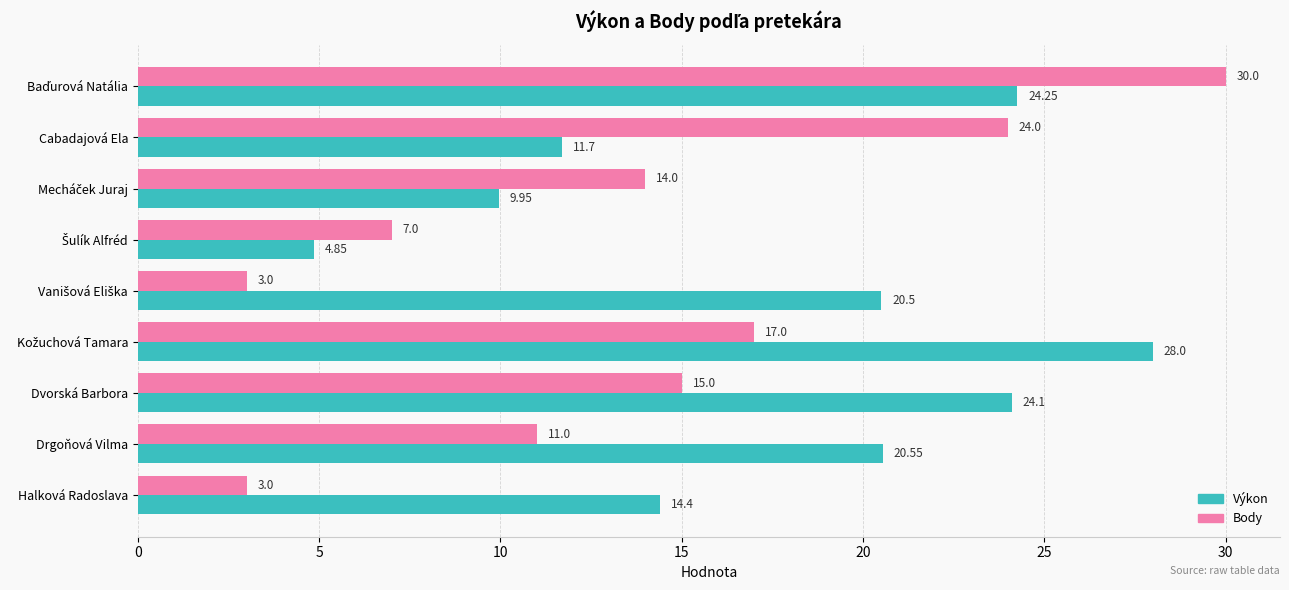

Which series has the largest range (max minus min)?

Body